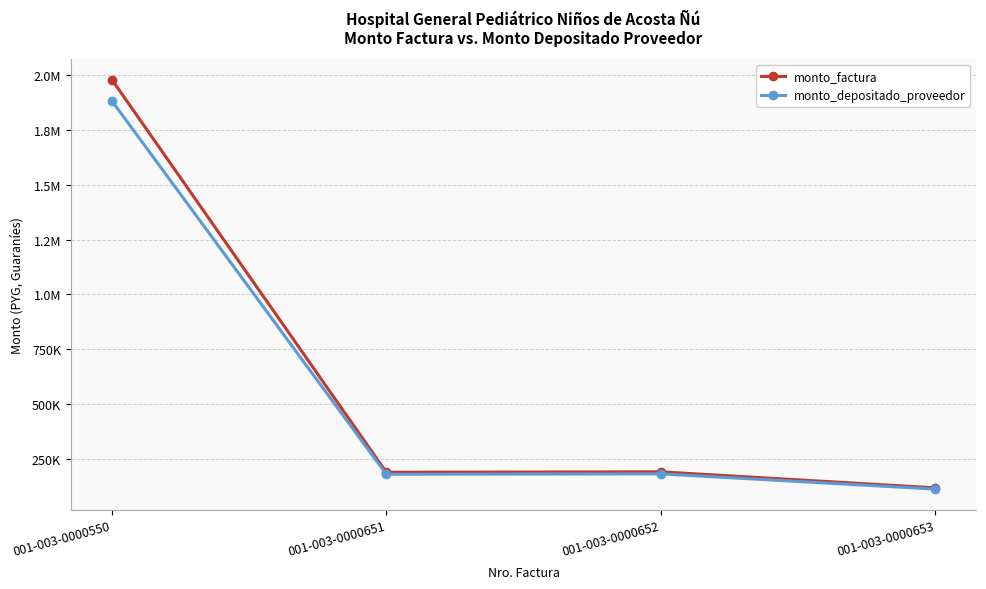

List the series in order of their peak value, lowest first.

monto_depositado_proveedor, monto_factura